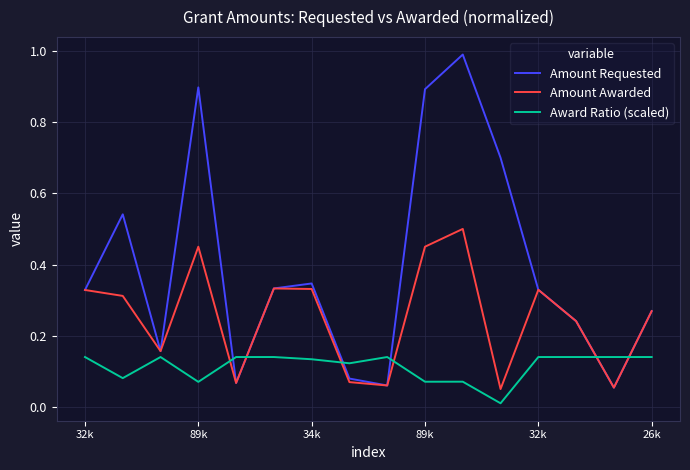

What is the highest value of the Amount Requested series?

1.0